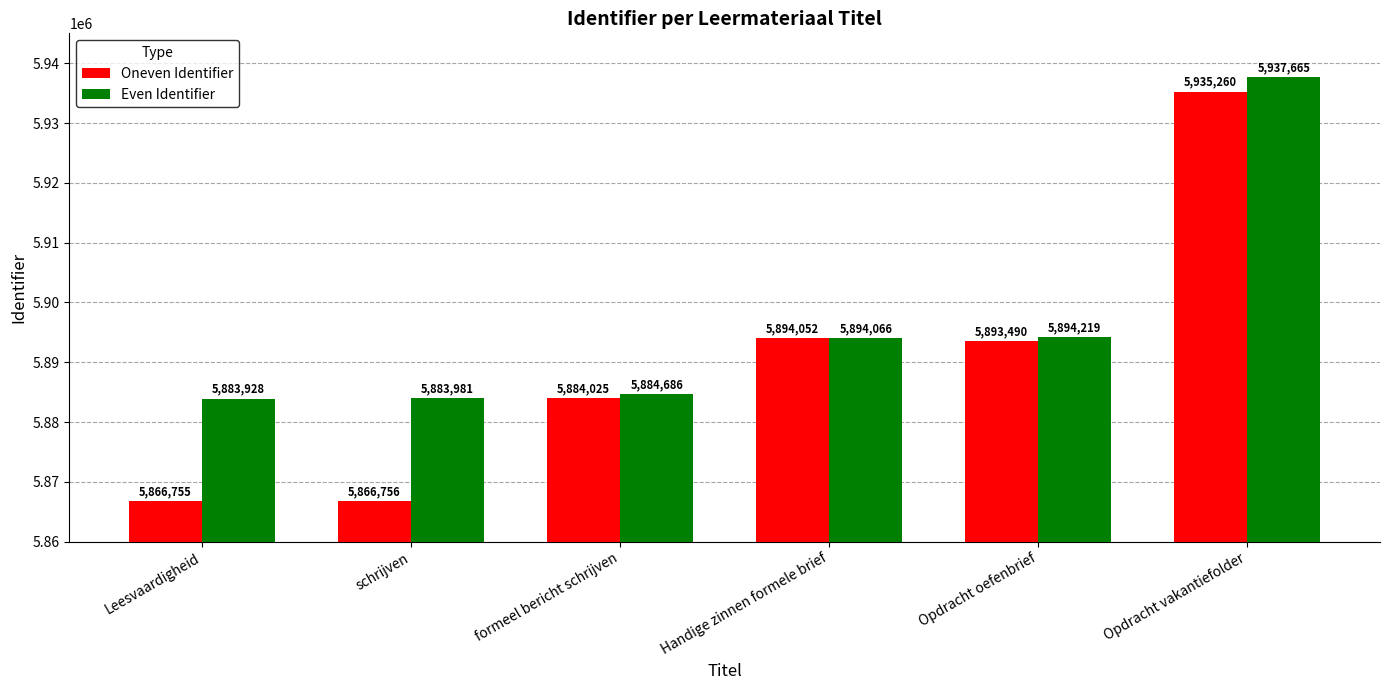

At which label is Oneven Identifier closest to 5901007?

Handige zinnen formele brief